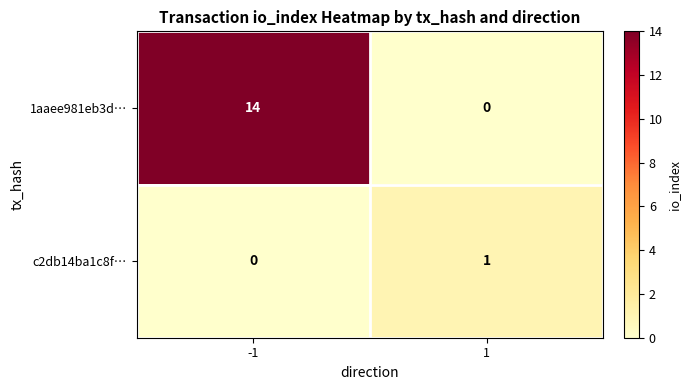

What is the maximum value shown in the chart?

14